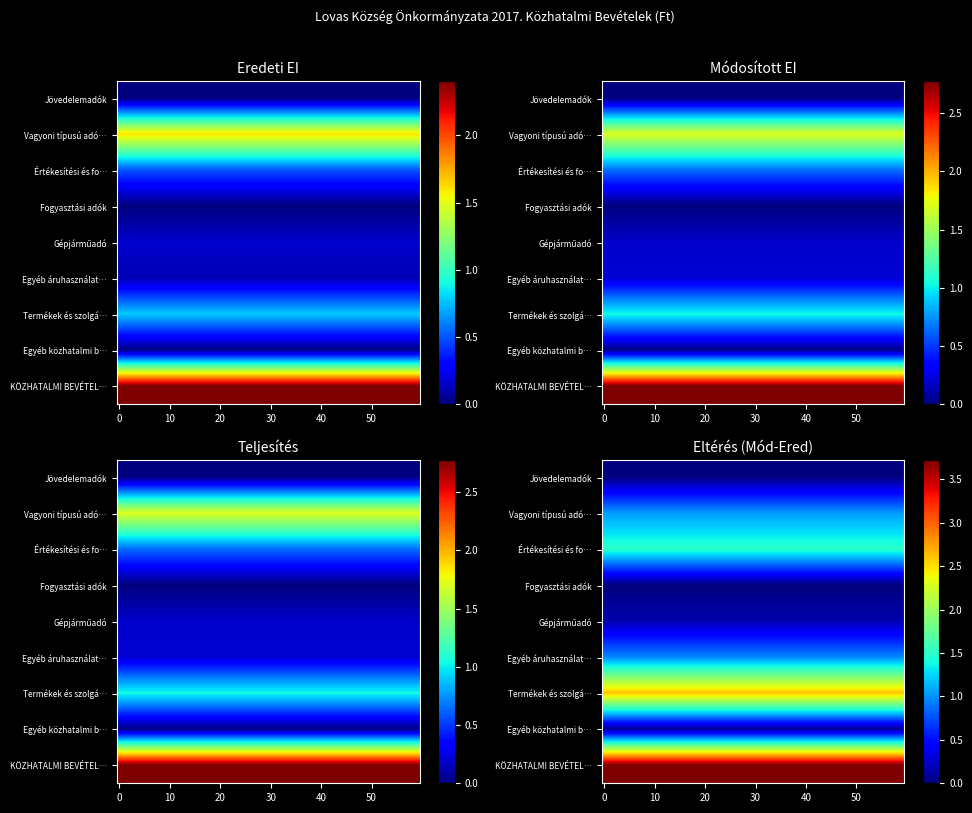

Where is Jövedelemadók nearest to the value 0?

2017. EREDETI EI